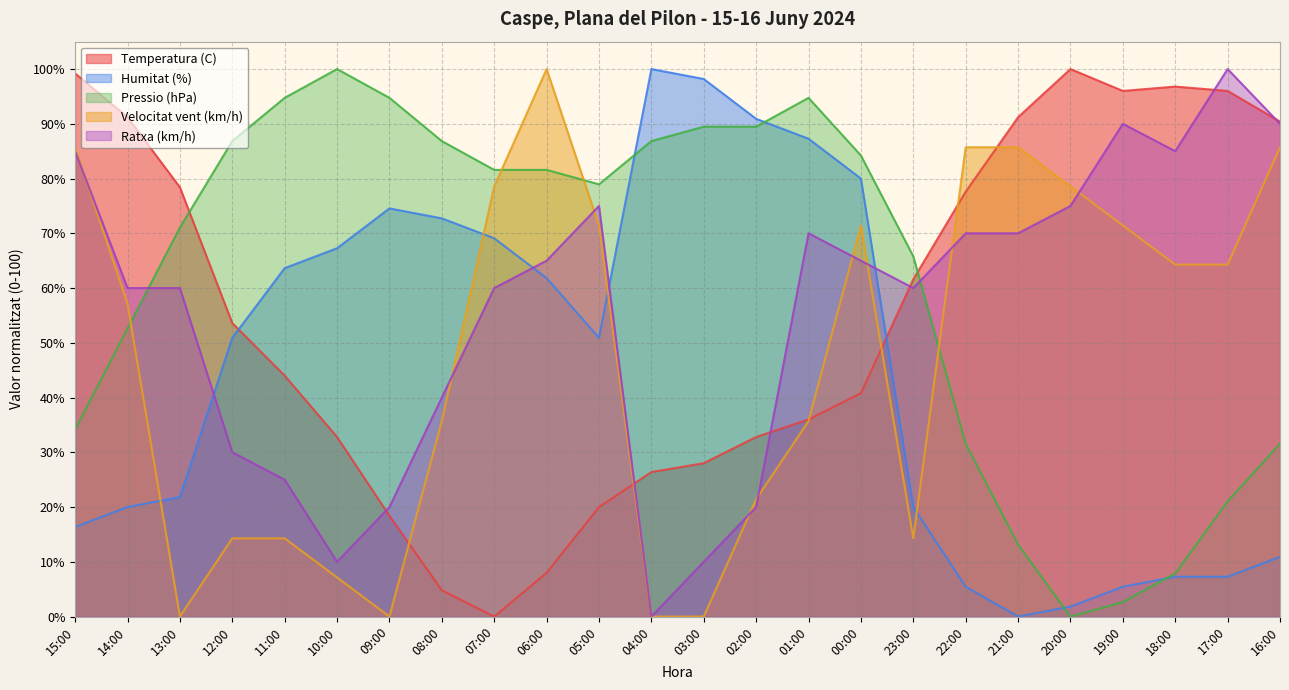

Reading right to left, transcribe all the data shown in this chart.

Temperatura (C): 90.4	96.0	96.8	96.0	100.0	91.2	77.6	61.6	40.8	36.0	32.8	28.0	26.4	20.0	8.0	0.0	4.8	18.4	32.8	44.0	53.6	78.4	91.2	99.2
Humitat (%): 10.9	7.3	7.3	5.5	1.8	0.0	5.5	20.0	80.0	87.3	90.9	98.2	100.0	50.9	61.8	69.1	72.7	74.5	67.3	63.6	50.9	21.8	20.0	16.4
Pressio (hPa): 31.6	21.1	7.9	2.6	0.0	13.2	31.6	65.8	84.2	94.7	89.5	89.5	86.8	78.9	81.6	81.6	86.8	94.7	100.0	94.7	86.8	71.1	52.6	34.2
Velocitat vent (km/h): 85.7	64.3	64.3	71.4	78.6	85.7	85.7	14.3	71.4	35.7	21.4	0.0	0.0	71.4	100.0	78.6	35.7	0.0	7.1	14.3	14.3	0.0	57.1	85.7
Ratxa (km/h): 90.0	100.0	85.0	90.0	75.0	70.0	70.0	60.0	65.0	70.0	20.0	10.0	0.0	75.0	65.0	60.0	40.0	20.0	10.0	25.0	30.0	60.0	60.0	85.0